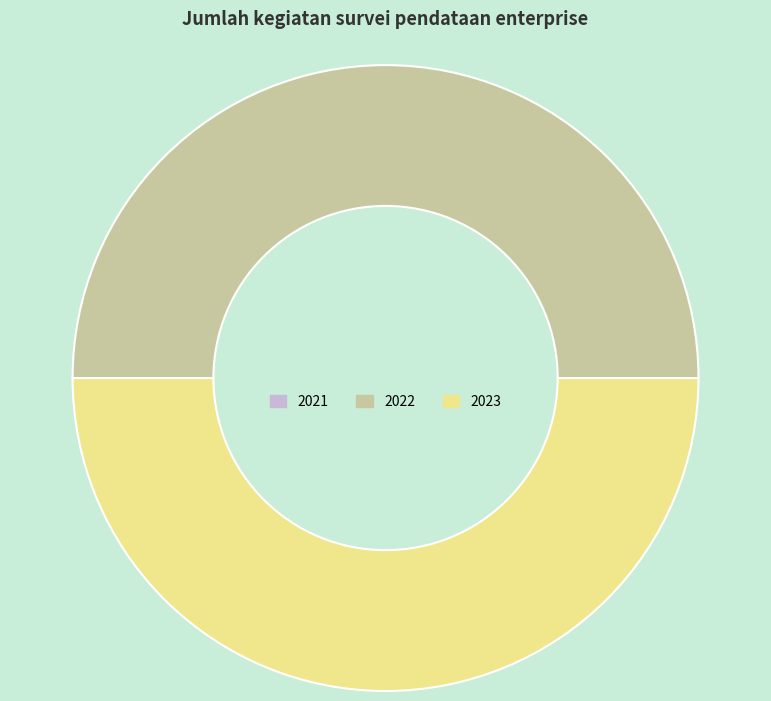

Rank the categories by value from highest to lowest.

2022, 2023, 2021